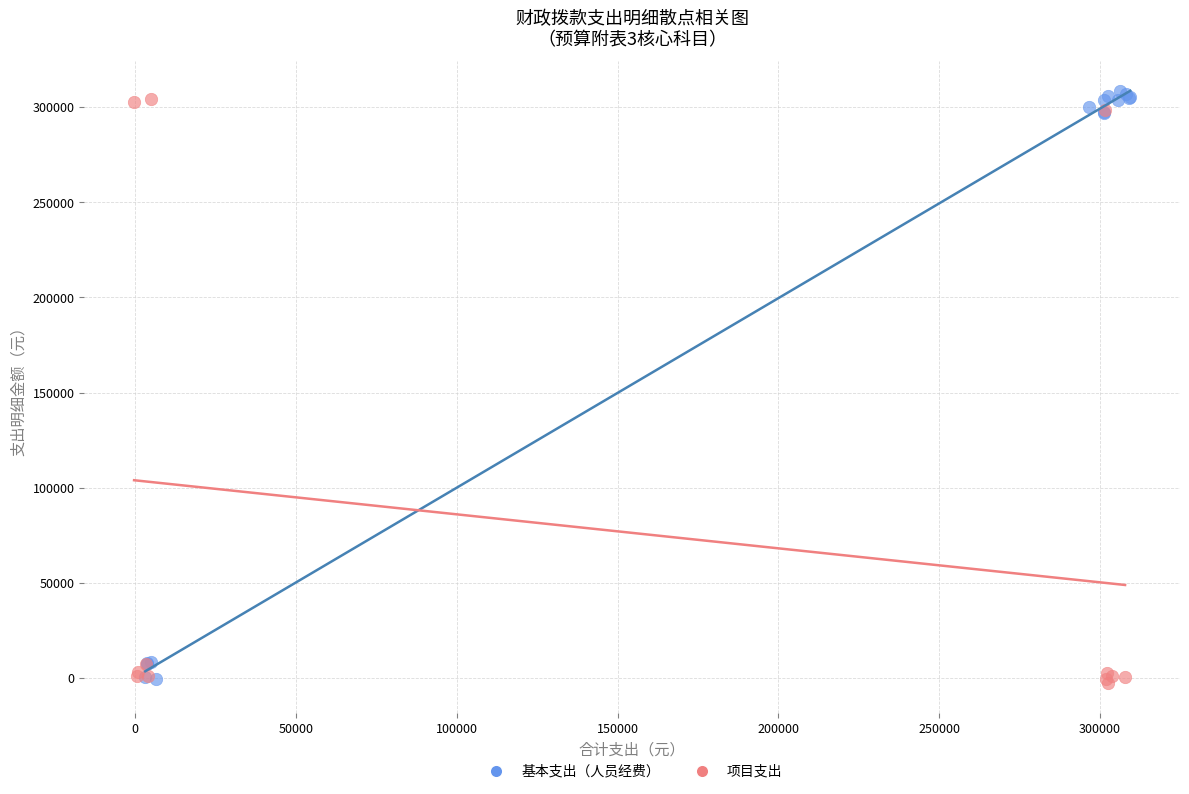

What are all the series names shown in the legend?

基本支出（人员经费）, 项目支出